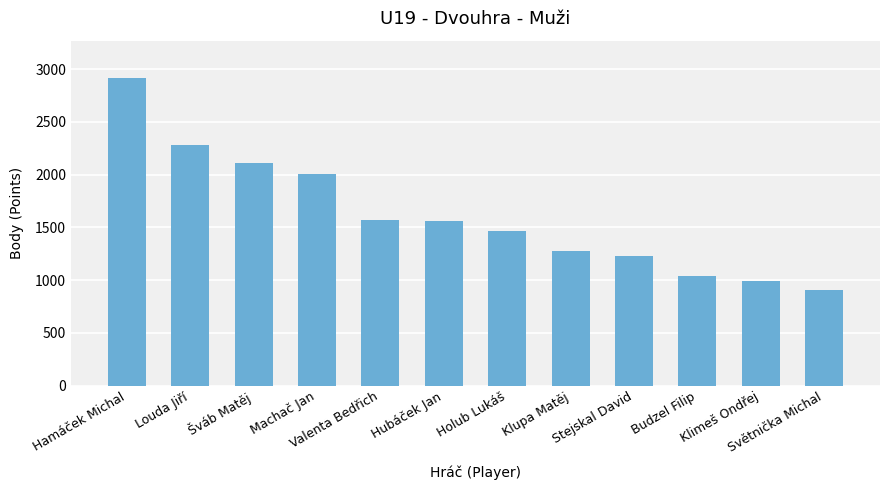

What is the difference between the maximum and minimum values?

2010